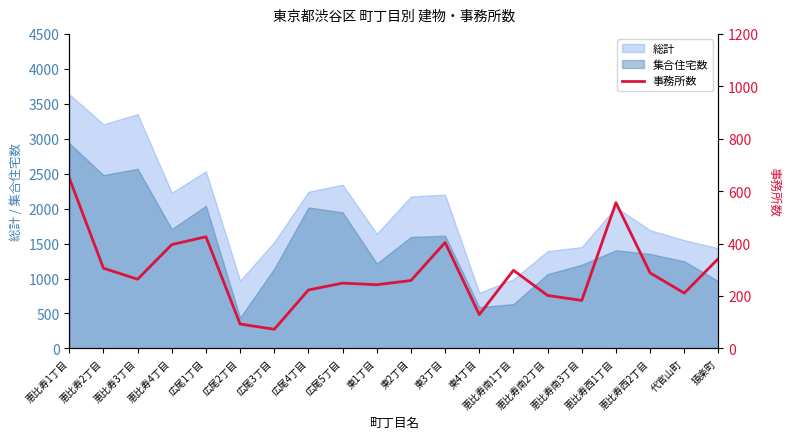

Reading left to right, what are all the values shown in this chart?

650	306	264	396	426	93	73	223	249	243	259	404	129	298	202	183	556	288	211	343